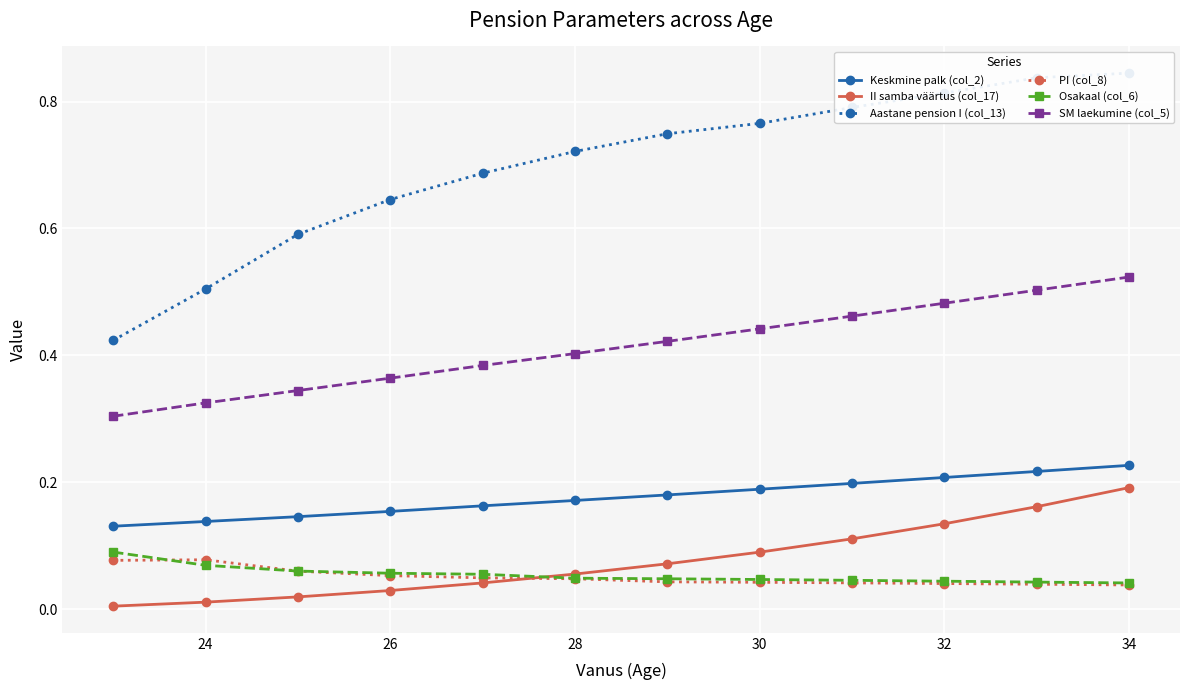

True or false: SM laekumine (col_5) and II samba väärtus (col_17) intersect in this chart.

False